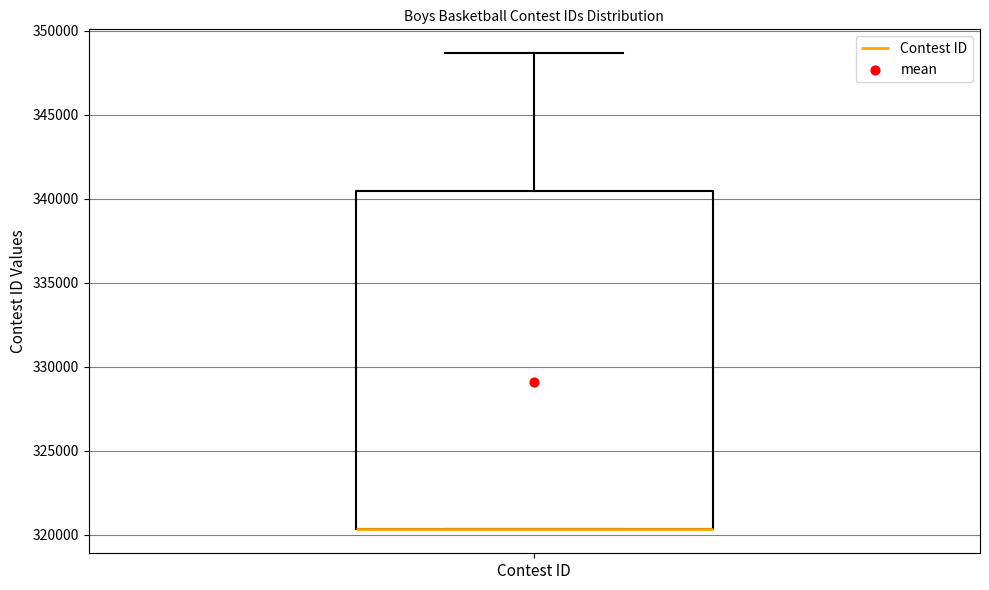

Read this box plot against the y-axis: the position of the median line, the range covered by the box, and the ends of both whiskers. The values are not printed on the chart, so give them approximately, as read against the axis.

median 320500 (drawn on the box's lower edge), box 320500 to 340500, whiskers 320500 to 348500